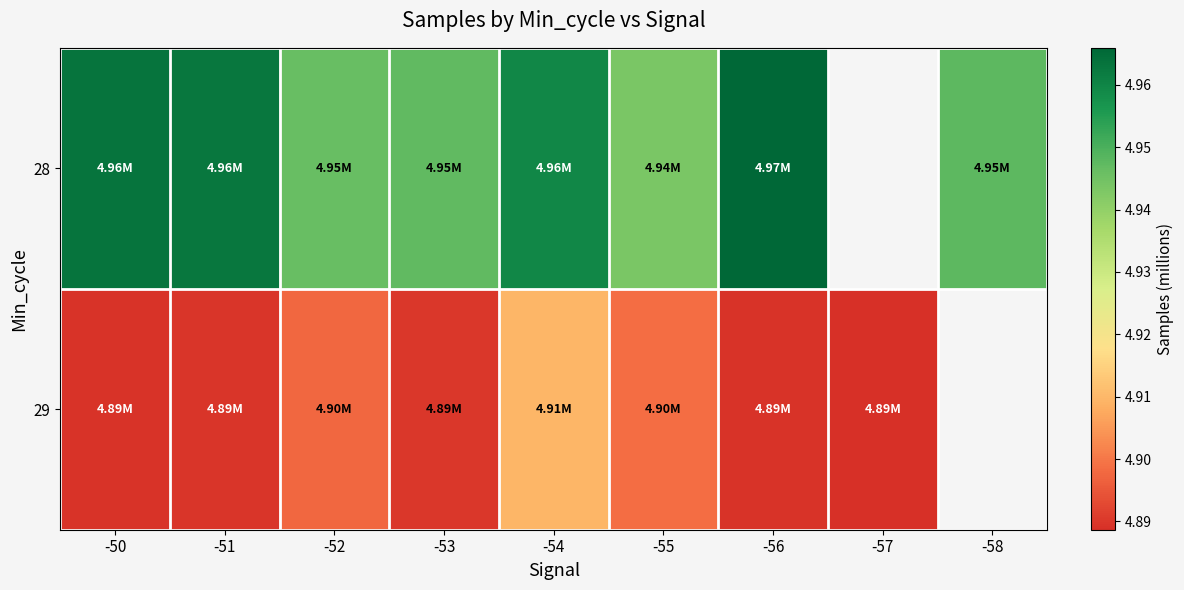

Which category has the lowest value in the 29 series?

-57